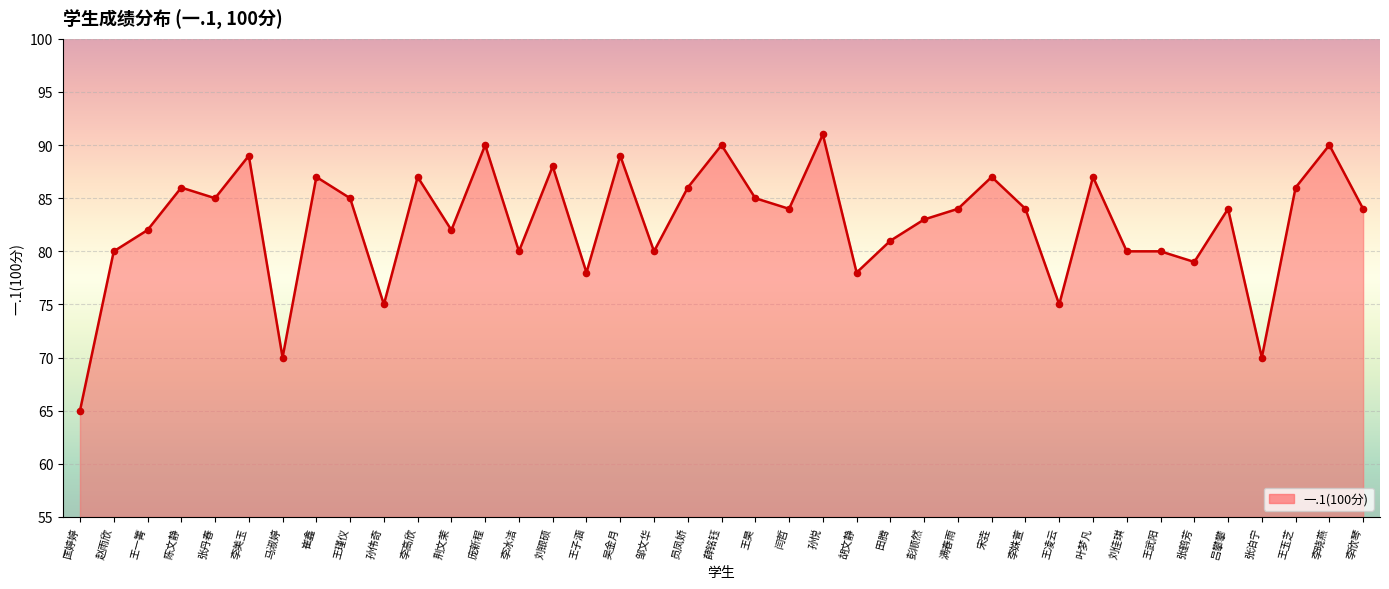

What is the ratio of the value at 庞新程 to the value at 王凌云?

1.2